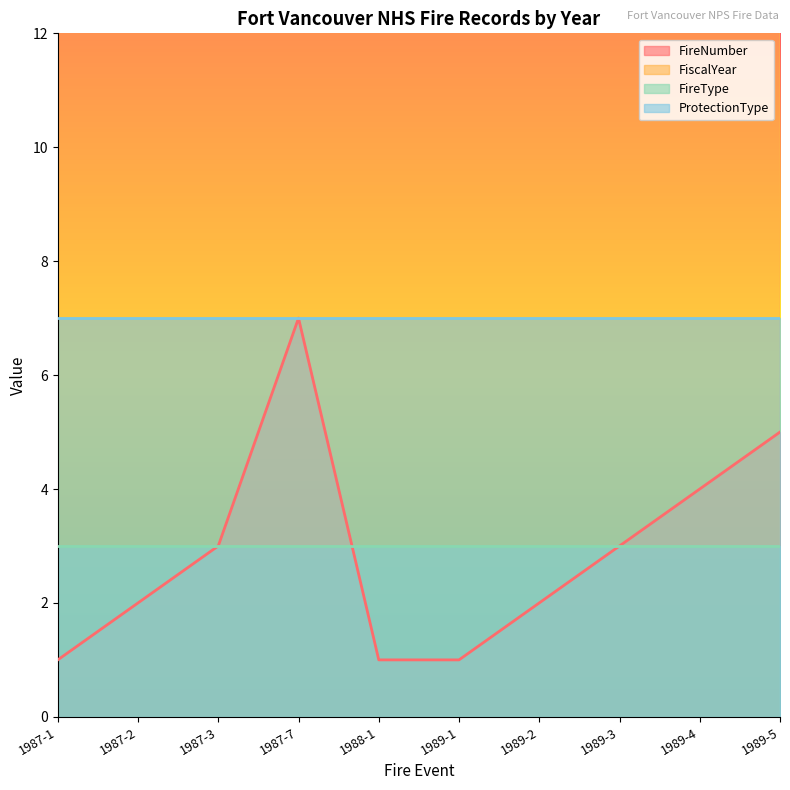

What is the sum of all FireNumber values?

29